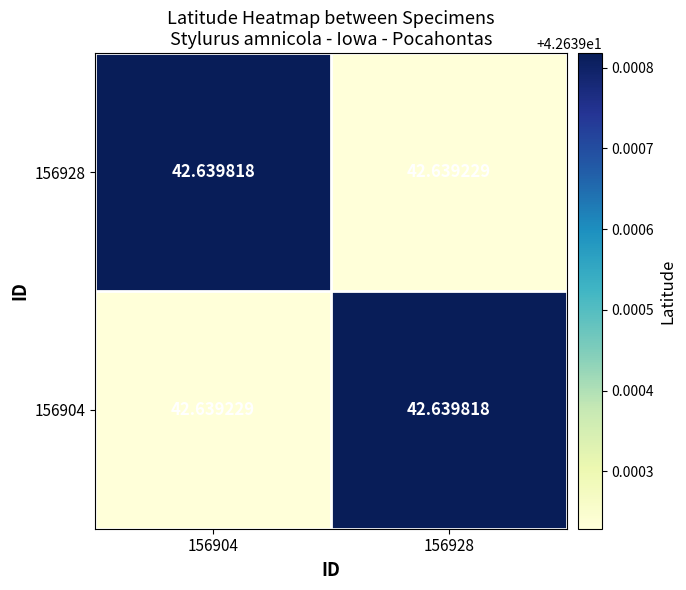

How many data points does each series have?

2